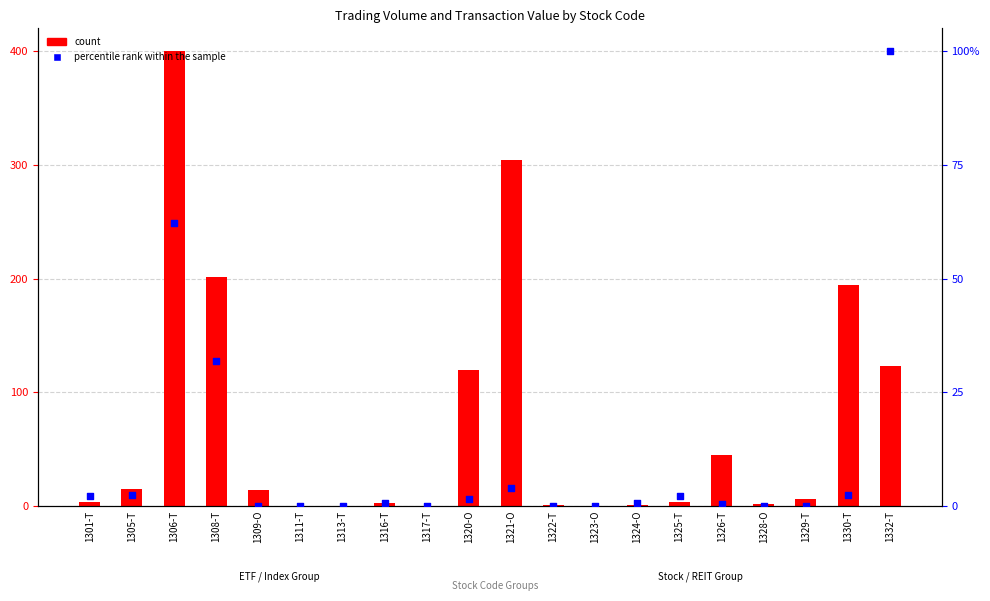

Is the value of count at 1305-T greater than the value of percentile rank within the sample at 1311-T?

Yes